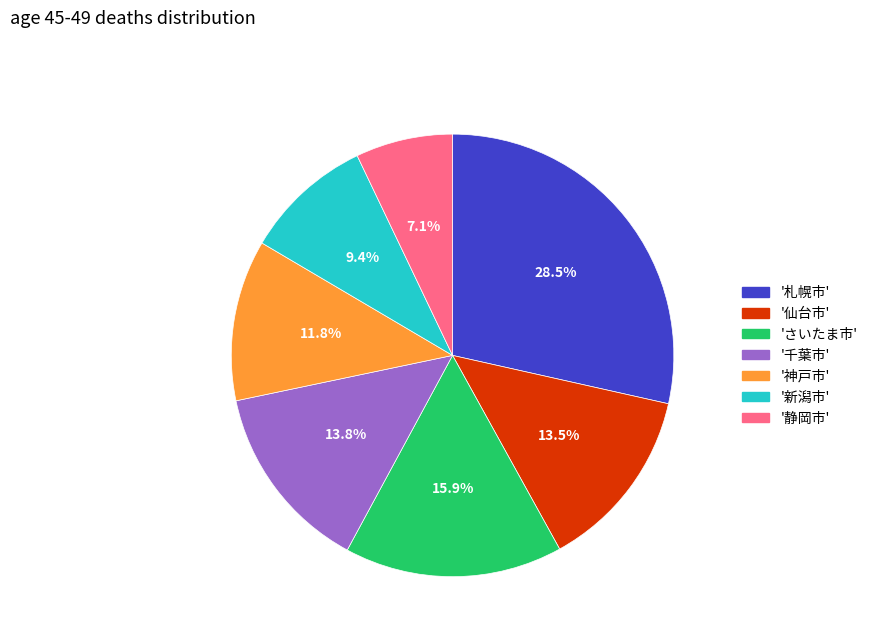

Which has a higher value, '札幌市' or '新潟市'?

'札幌市'